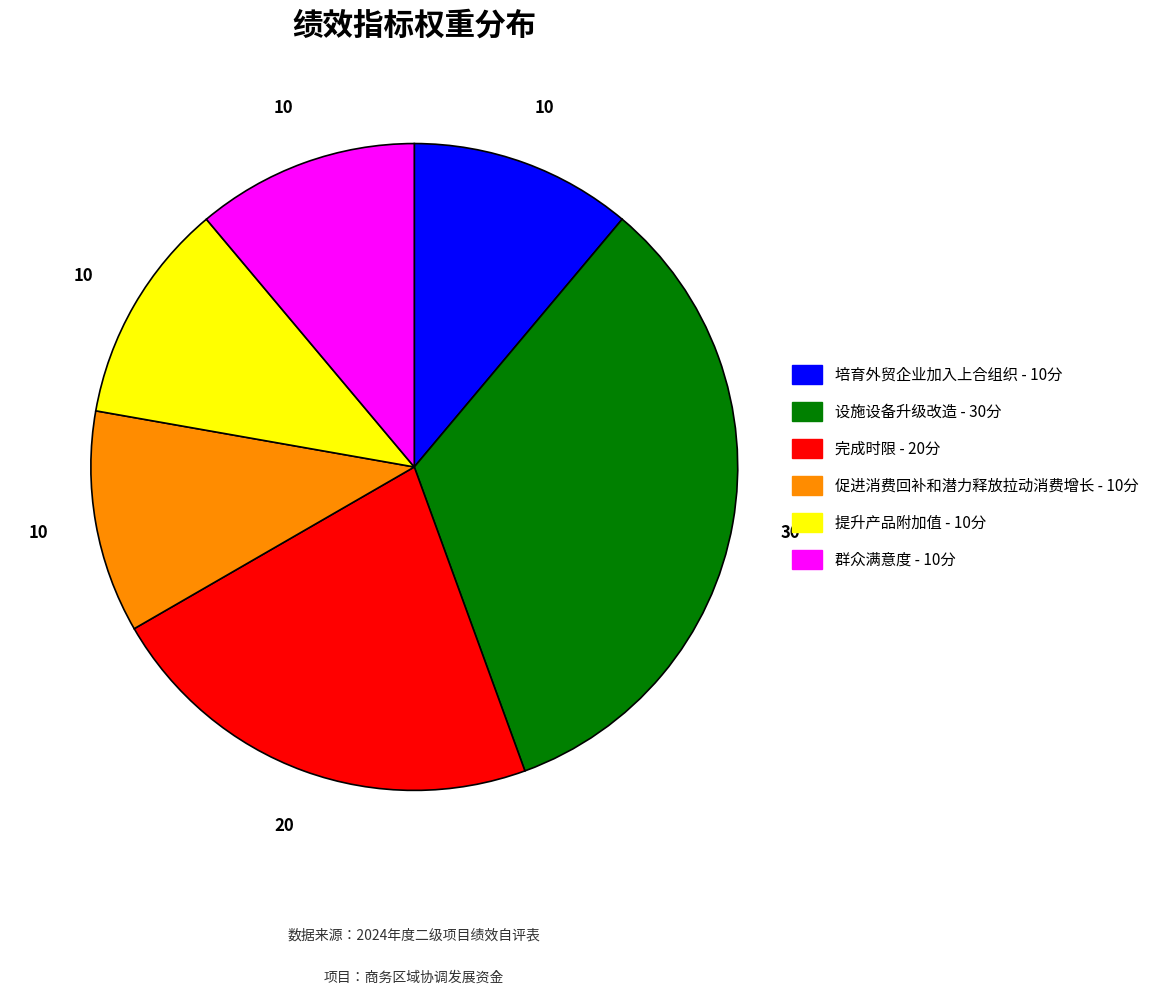

Does 群众满意度 represent more than half of the total?

No